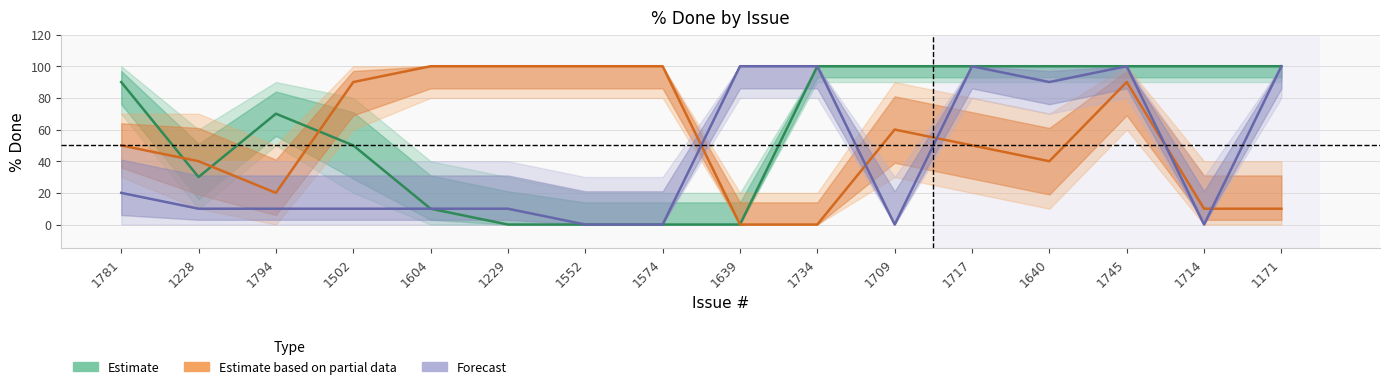

Rank the series at 1639 from highest to lowest value.

Forecast, Estimate, Estimate based on partial data